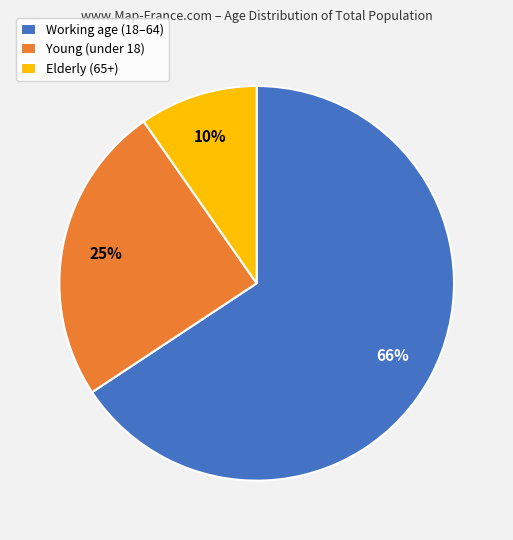

Which category has the smallest portion of the pie?

Elderly (65+)